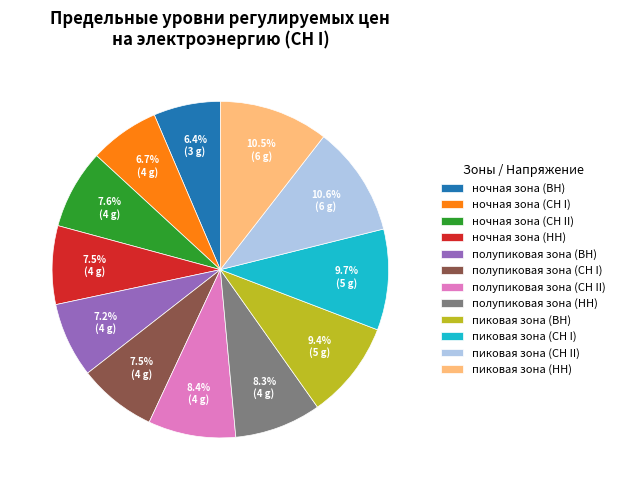

What percentage is the ночная зона (ВН) slice, to the nearest percent?

6%